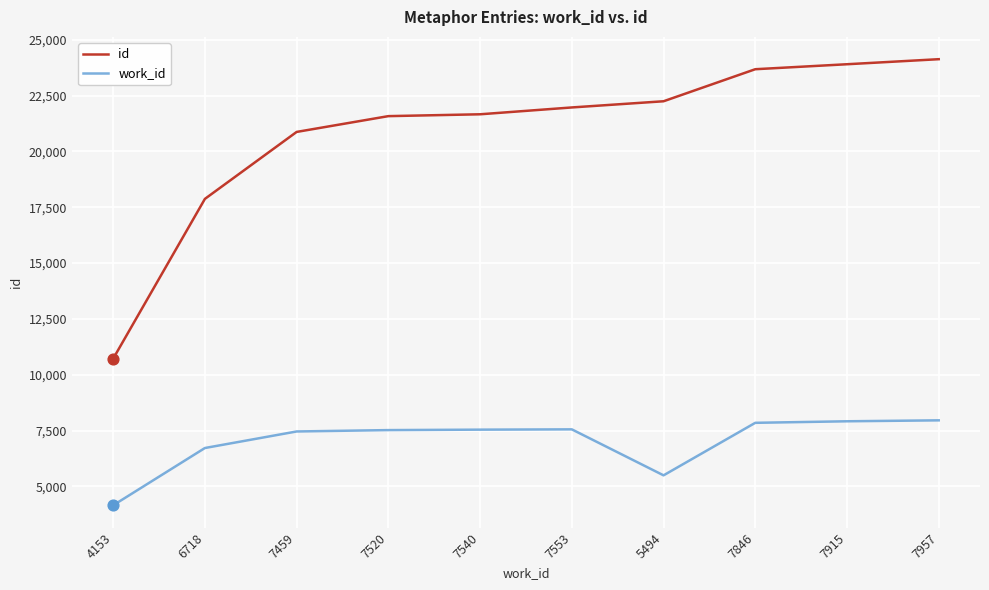

Which series has the largest total across all categories?

id